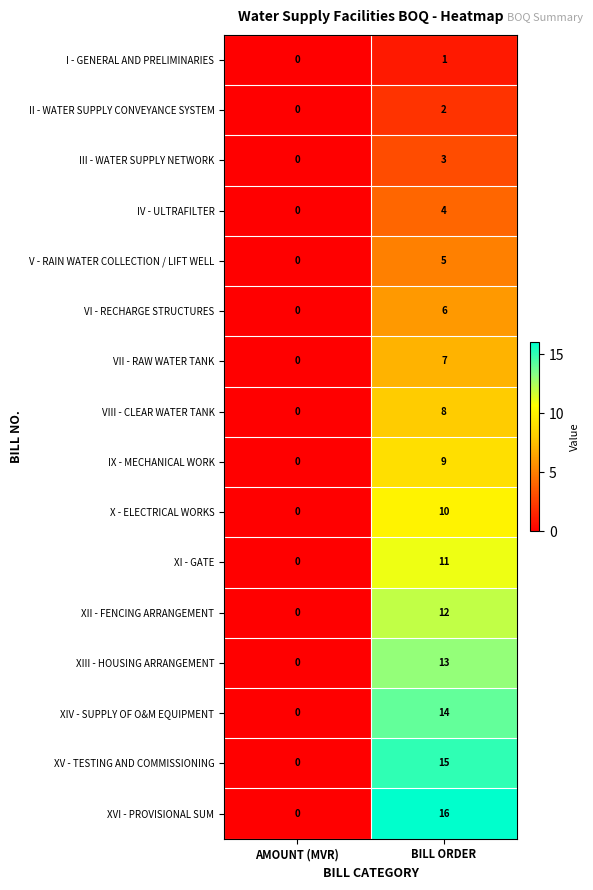

List the series in order of their peak value, highest first.

XVI - PROVISIONAL SUM, XV - TESTING AND COMMISSIONING, XIV - SUPPLY OF O&M EQUIPMENT, XIII - HOUSING ARRANGEMENT, XII - FENCING ARRANGEMENT, XI - GATE, X - ELECTRICAL WORKS, IX - MECHANICAL WORK, VIII - CLEAR WATER TANK, VII - RAW WATER TANK, VI - RECHARGE STRUCTURES, V - RAIN WATER COLLECTION / LIFT WELL, IV - ULTRAFILTER, III - WATER SUPPLY NETWORK, II - WATER SUPPLY CONVEYANCE SYSTEM, I - GENERAL AND PRELIMINARIES